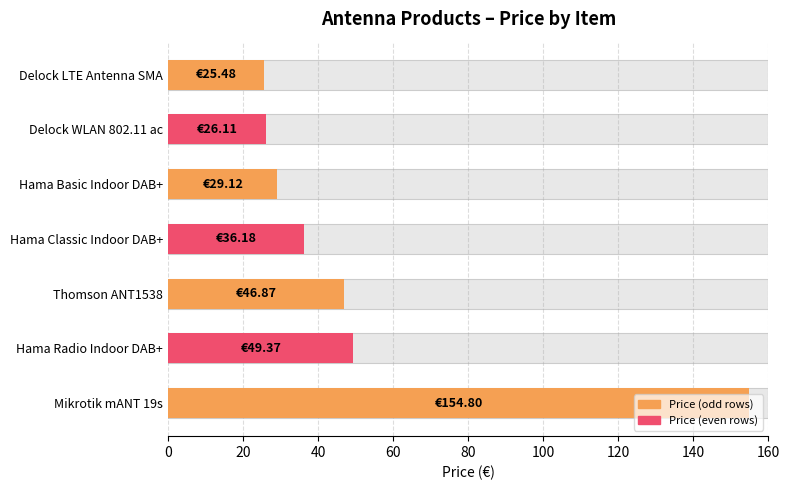

What is the change in value from Hama Basic Indoor DAB+ to Thomson ANT1538?

+17.7